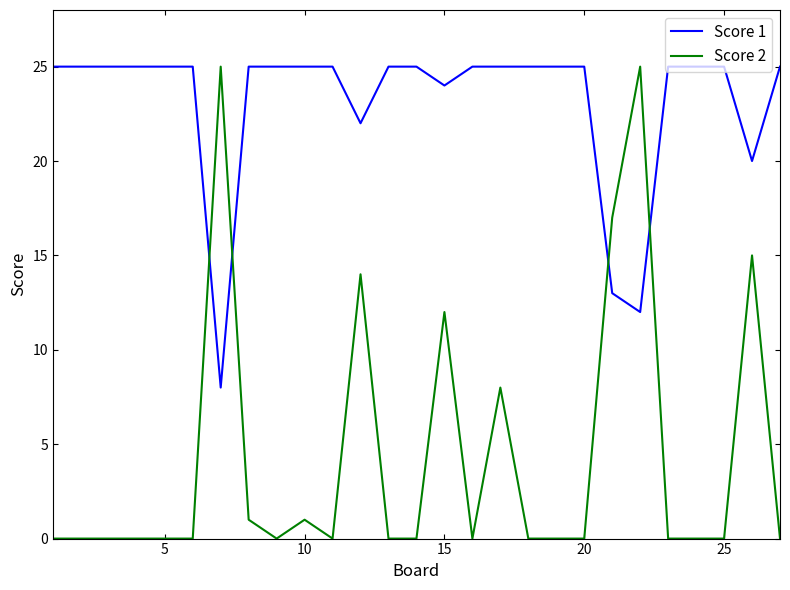

Reading left to right, extract all data points from this chart.

Score 1: 25	25	25	25	25	25	8	25	25	25	25	22	25	25	24	25	25	25	25	25	13	12	25	25	25	20	25
Score 2: 0	0	0	0	0	0	25	1	0	1	0	14	0	0	12	0	8	0	0	0	17	25	0	0	0	15	0